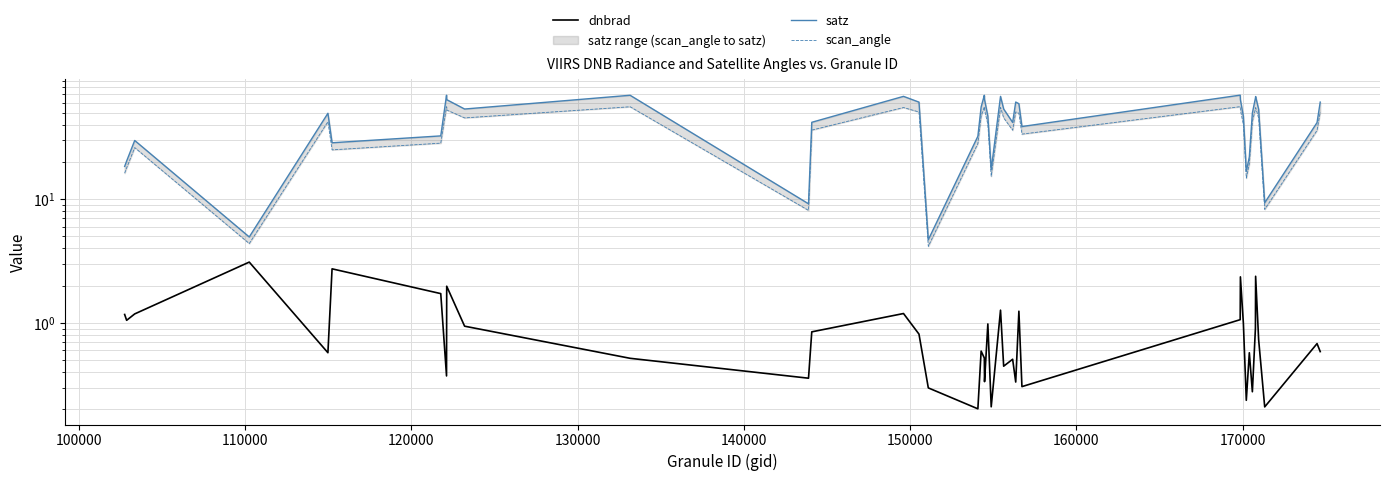

Reading left to right, extract all data points from this chart.

dnbrad: 1.2	1.0	1.2	3.1	0.6	2.7	1.7	0.4	2.0	0.9	0.5	0.4	0.8	1.2	0.8	0.3	0.2	0.6	0.5	0.3	1.0	0.2	1.3	0.4	0.5	0.3	1.2	0.3	1.1	2.4	1.0	0.2	0.6	0.3	0.9	2.4	0.7	0.2	0.7	0.6
satz: 18.4	20.3	29.8	4.9	49.3	28.5	32.4	69.0	63.6	53.4	69.0	9.2	41.7	67.6	60.7	4.7	32.2	55.5	69.0	63.6	46.8	17.3	67.6	53.4	41.6	60.8	59.0	38.6	69.2	63.5	46.5	16.7	21.9	49.6	65.4	67.4	53.2	9.3	41.5	60.8
scan_angle: 16.2	17.9	26.1	4.4	42.2	25.0	28.3	55.7	52.4	45.3	55.7	8.1	36.1	54.9	50.5	4.2	28.1	46.8	55.7	52.5	40.2	15.3	54.9	45.3	36.0	50.6	49.3	33.5	55.8	52.4	39.9	14.8	19.3	42.4	53.6	54.8	45.1	8.3	35.9	50.6